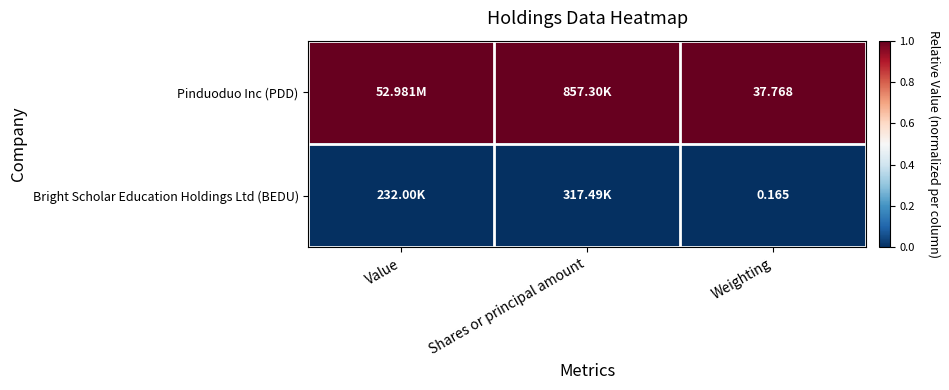

Which has a higher value, Value or Shares or principal amount?

Value